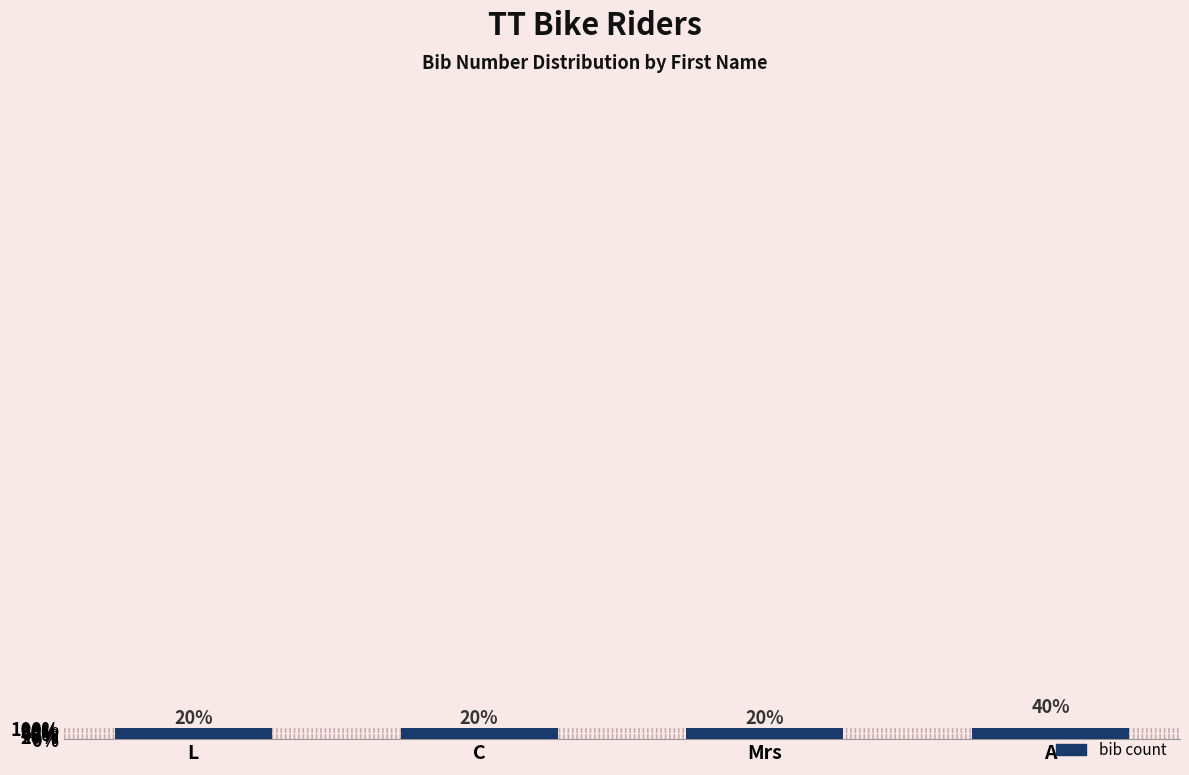

Which label corresponds to the largest value in the chart?

A